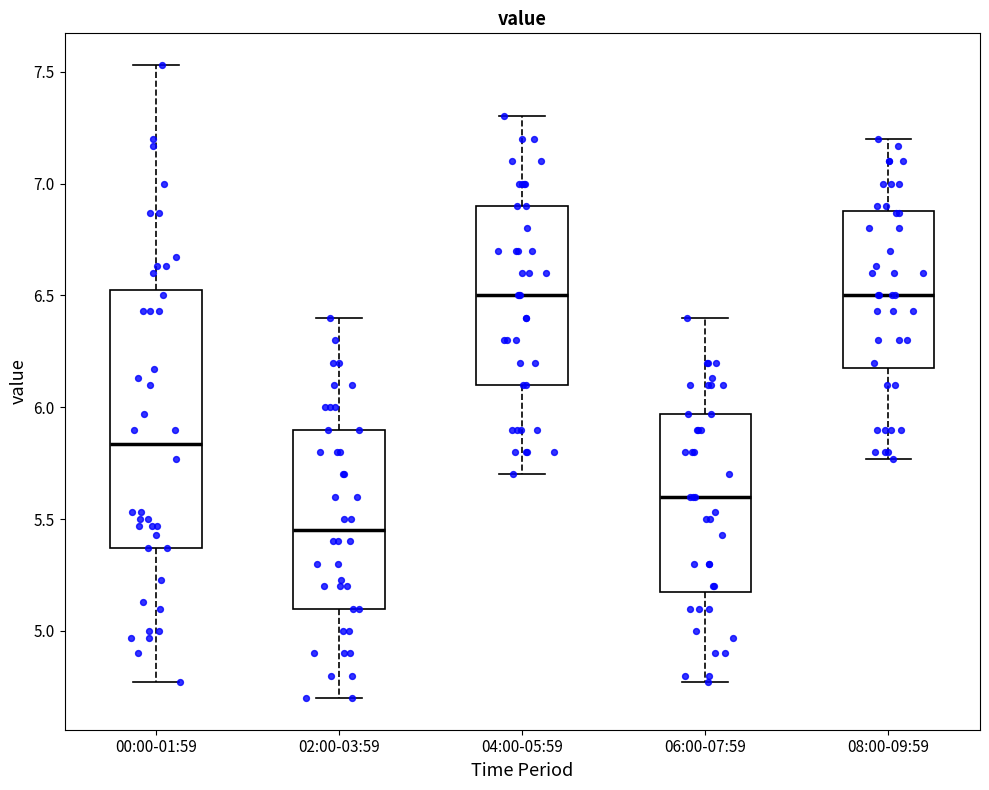

Reading left to right, transcribe this box plot: for each box, give where its median line is, the range the box spans, and where its two whiskers end, as read against the y-axis. The values are not printed on the chart, so give them approximately, as read against the axis.

00:00-01:59: median 5.85, box 5.35 to 6.55, whiskers 4.75 to 7.55
02:00-03:59: median 5.45, box 5.10 to 5.90, whiskers 4.70 to 6.40
04:00-05:59: median 6.50, box 6.10 to 6.90, whiskers 5.70 to 7.30
06:00-07:59: median 5.60, box 5.20 to 5.95, whiskers 4.75 to 6.40
08:00-09:59: median 6.50, box 6.20 to 6.90, whiskers 5.75 to 7.20